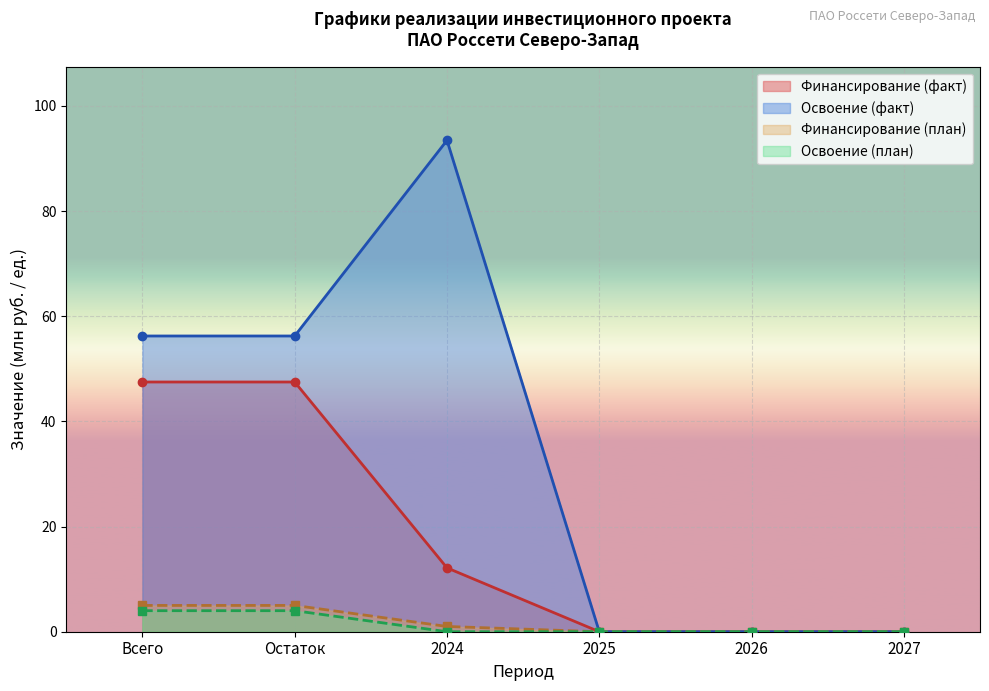

At which label is Освоение (факт) closest to 46?

Всего